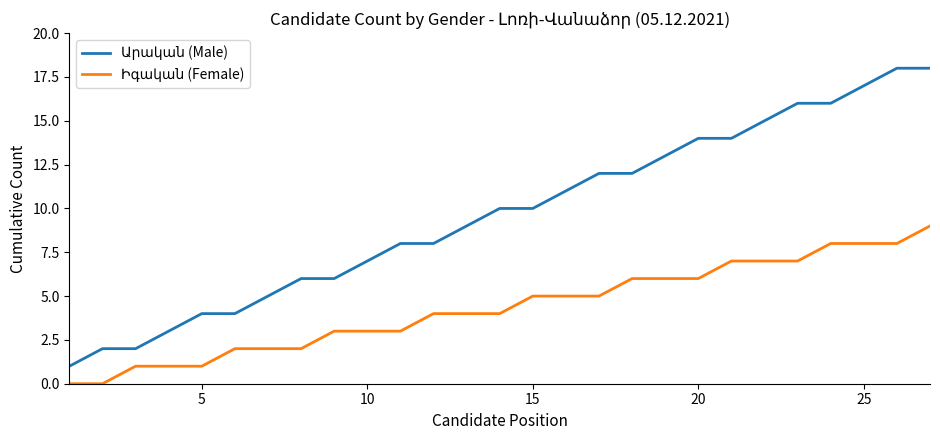

What is the greatest value displayed?

18